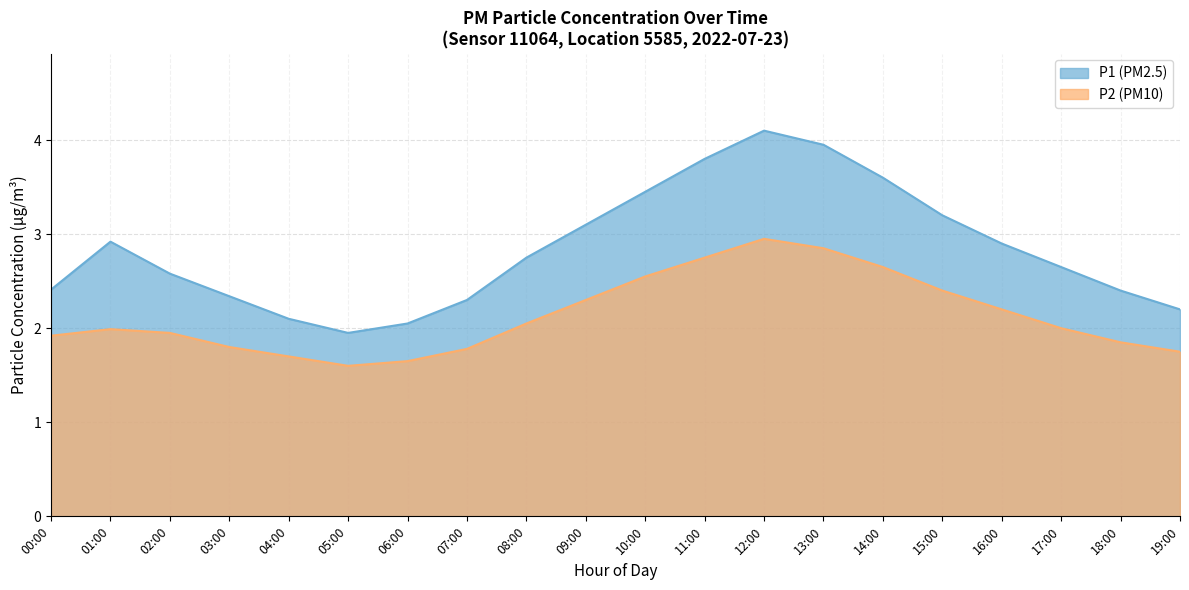

How many interior local valleys does the P1 series have?

1